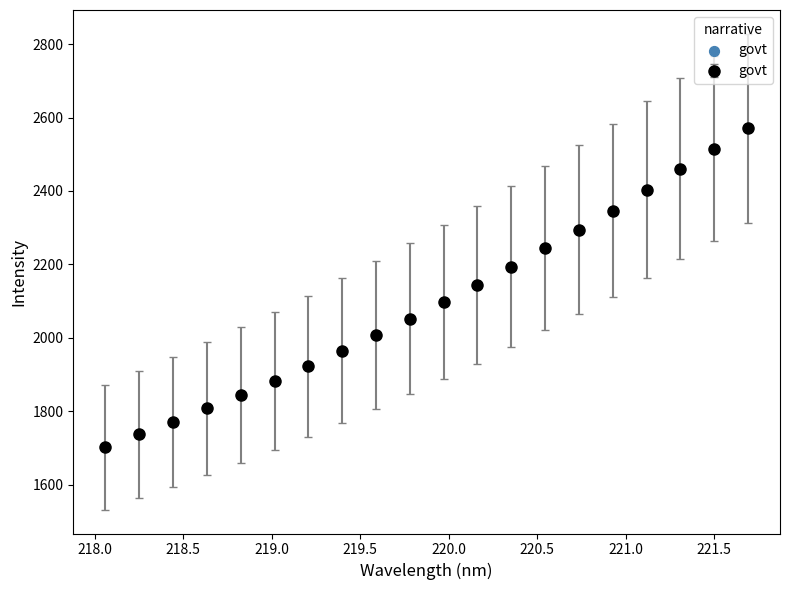

What is the maximum value shown in the chart?

2571.1